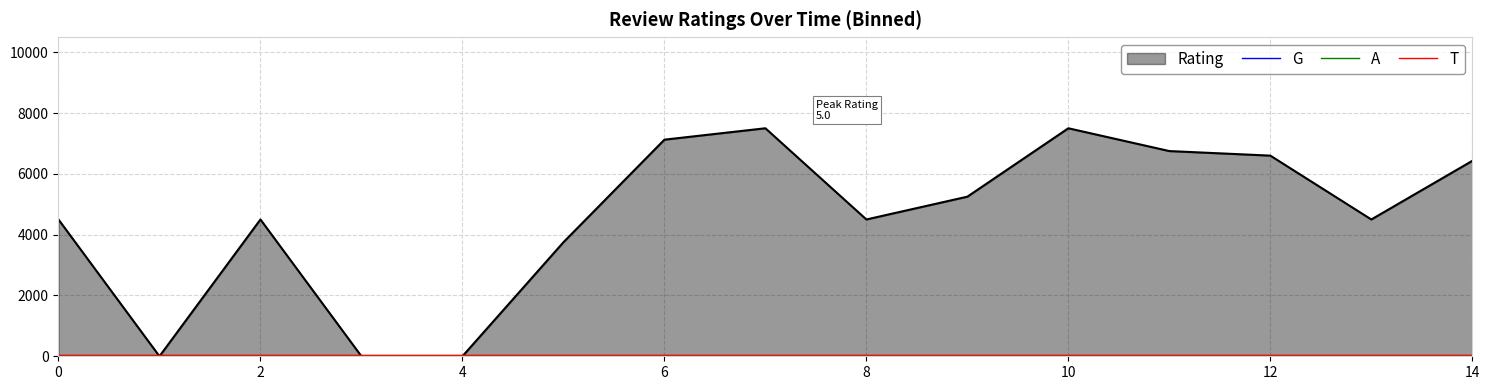

True or false: T and G cross at least once.

False